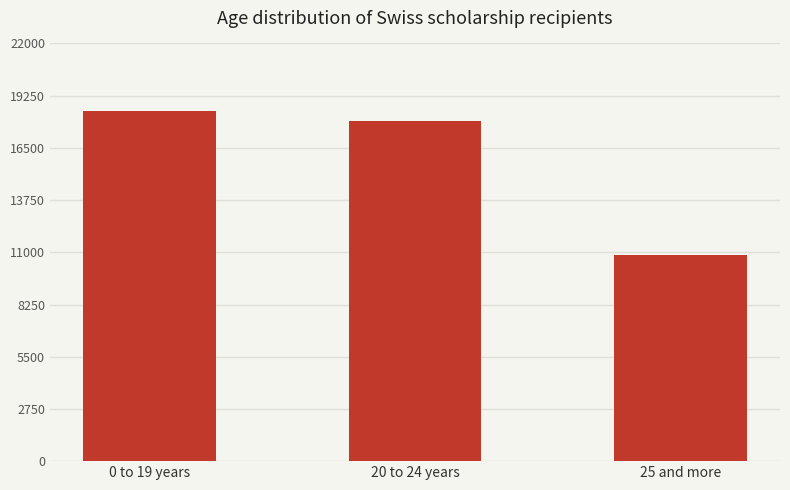

What is the ratio of the value at 25 and more to the value at 20 to 24 years?

0.6